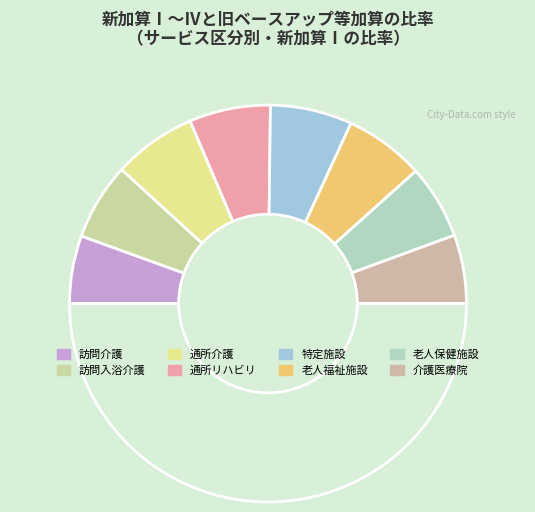

Is there any slice that represents more than half of the pie?

No